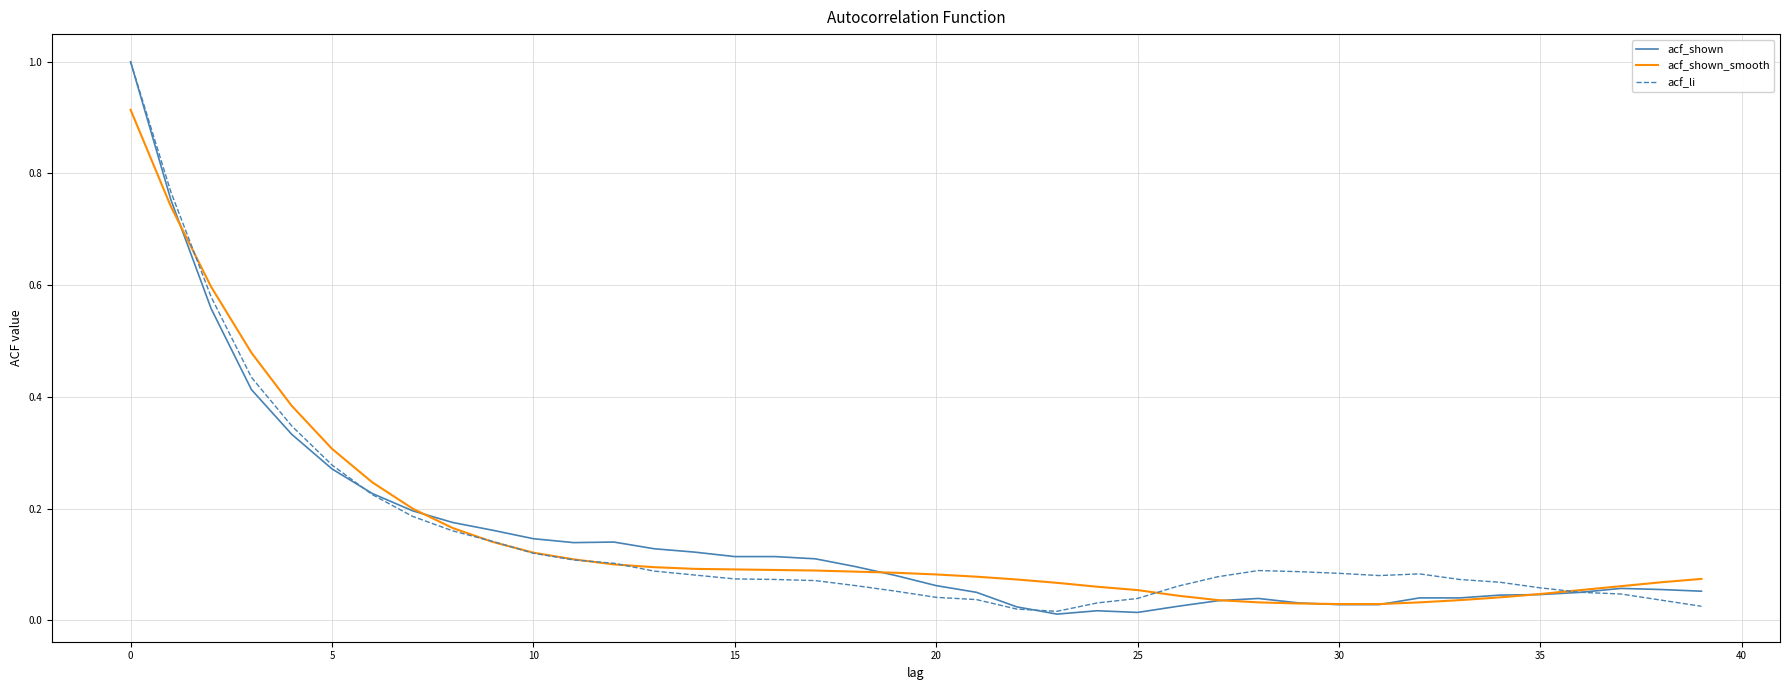

What is the maximum value for acf_li?

1.0